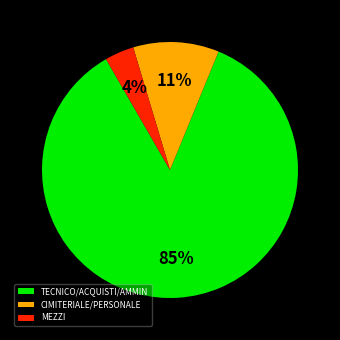

Which has a higher value, MEZZI or TECNICO/ACQUISTI/AMMIN?

TECNICO/ACQUISTI/AMMIN